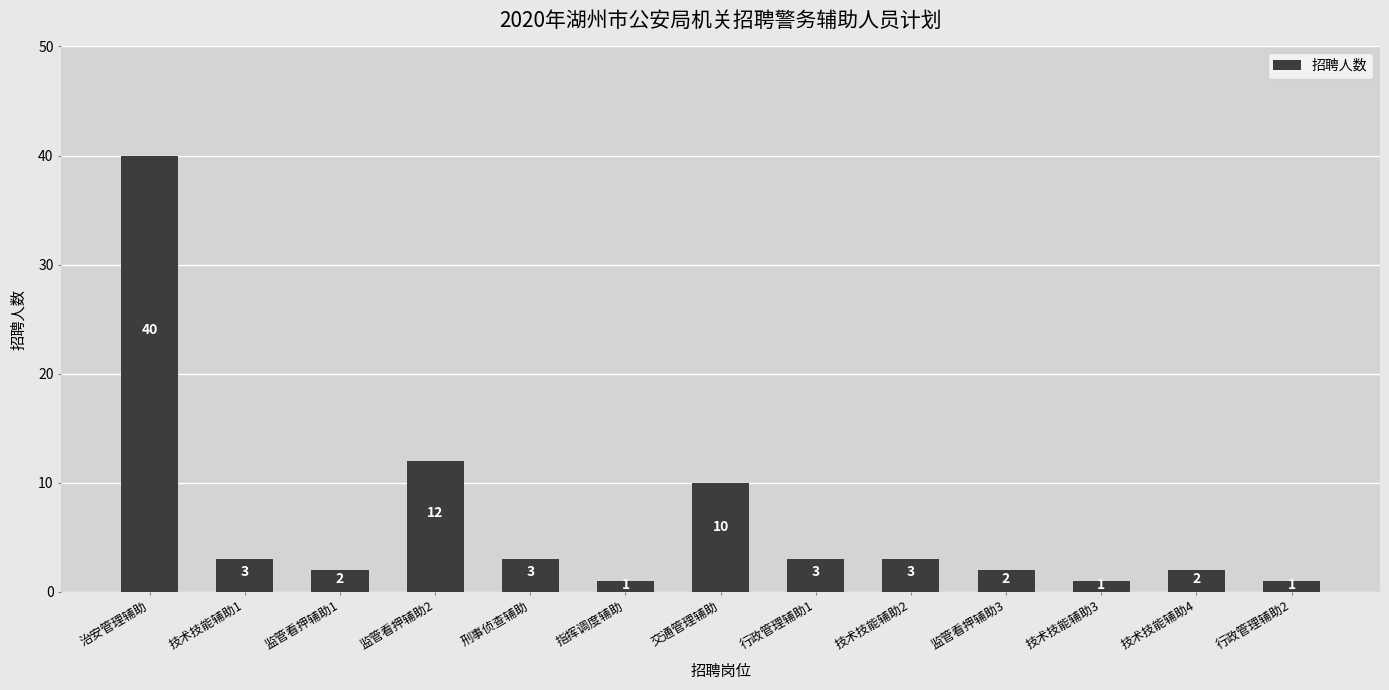

At which category does the chart reach its peak across all series?

治安管理辅助